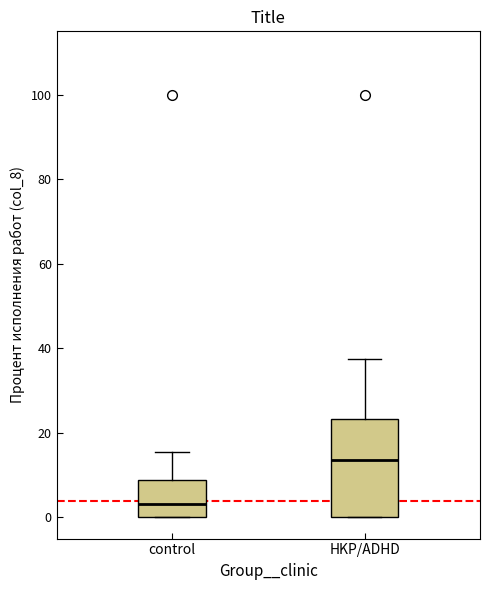

Where does the upper whisker of the box for control end on the y-axis? The values are not printed on the chart, so give them approximately, as read against the axis.

16